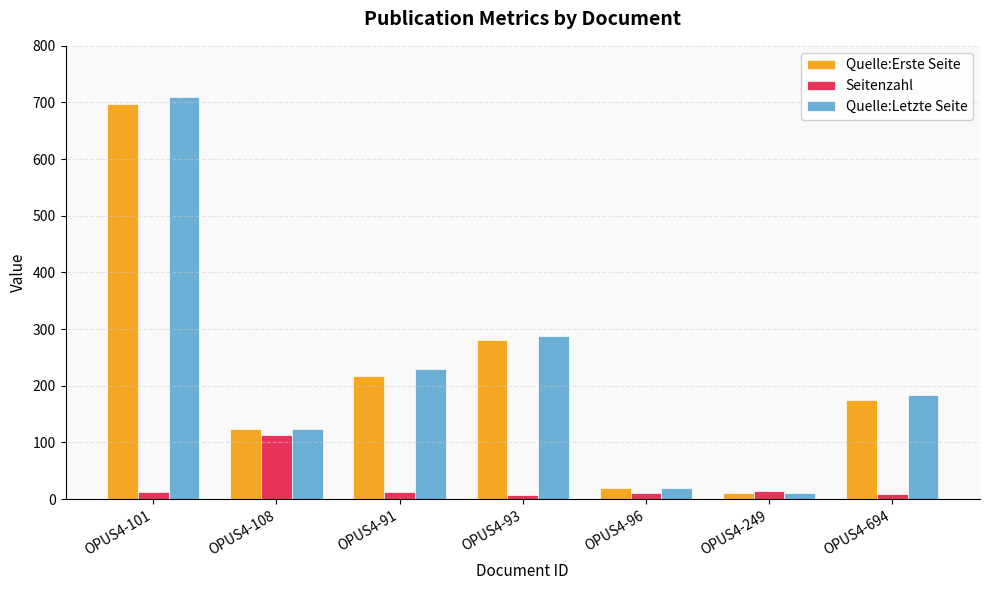

What is the sum of all Seitenzahl values?

178